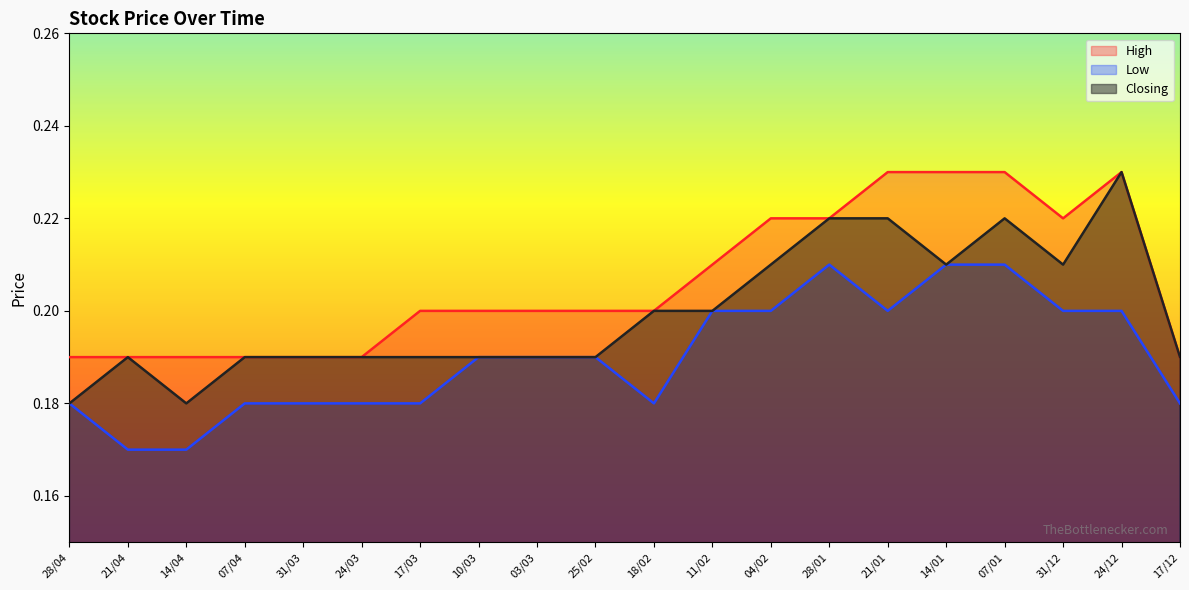

Which series has the widest spread of values?

Closing